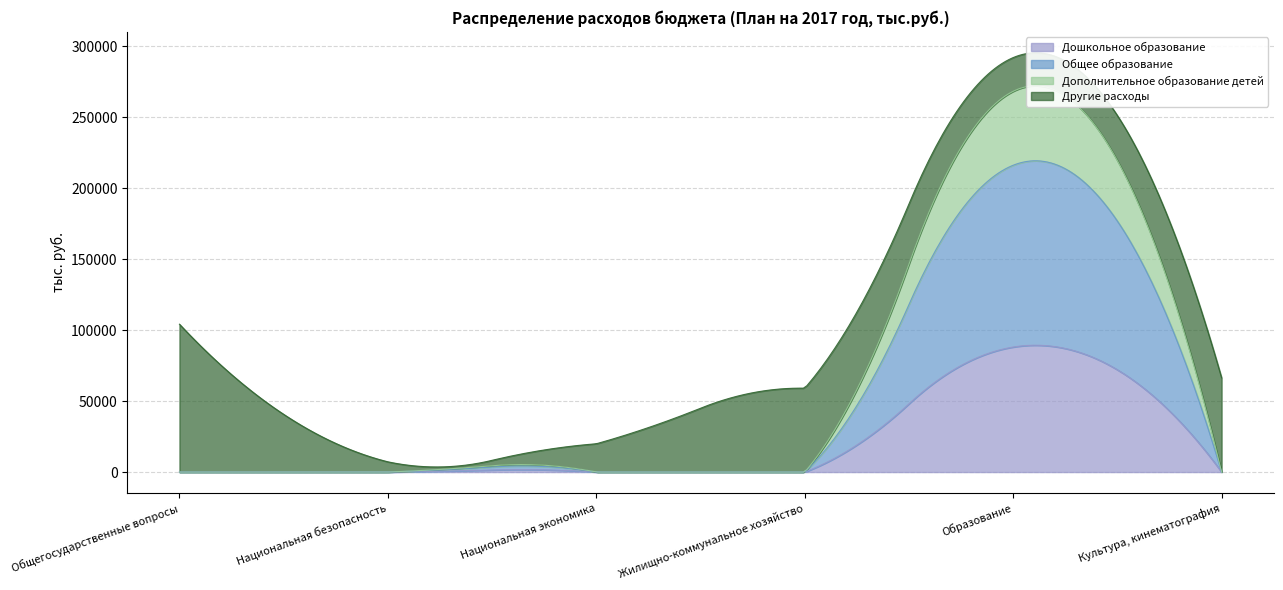

Approximately how many times larger is the value at Жилищно-коммунальное хозяйство compared to Национальная безопасность?

8.2